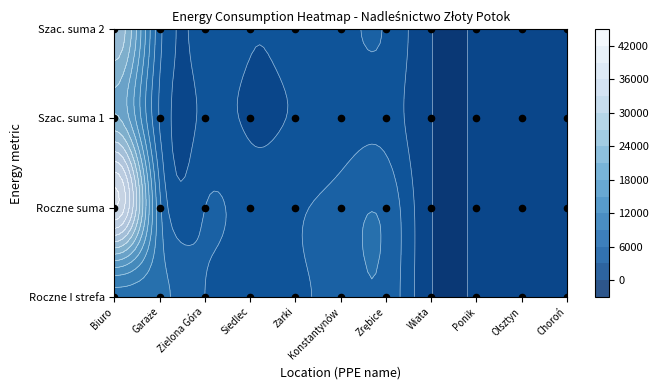

Is it true that Szac. suma 2 equals 3169 at Siedlec?

True